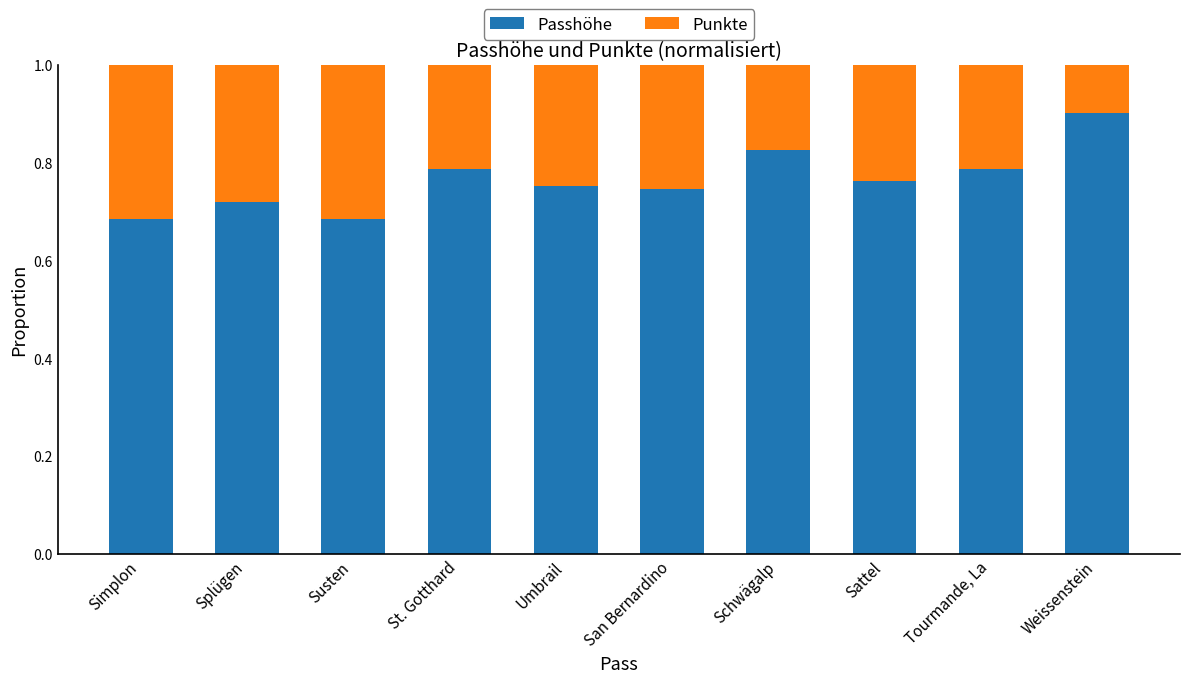

What is the maximum value for Passhöhe?

0.9